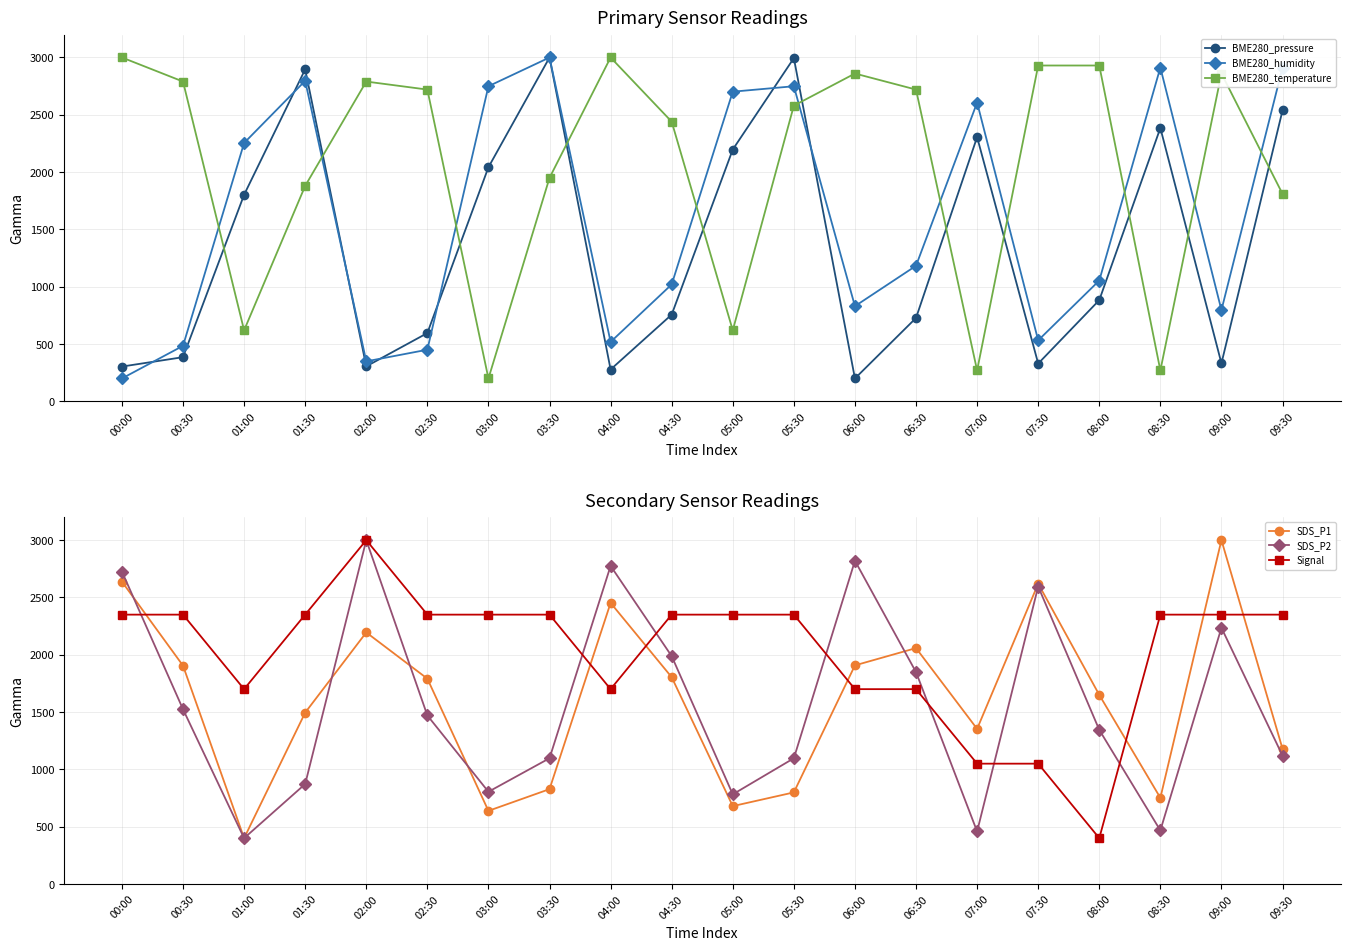

What is the difference between the maximum and minimum values in the BME280_pressure series?

2800.0